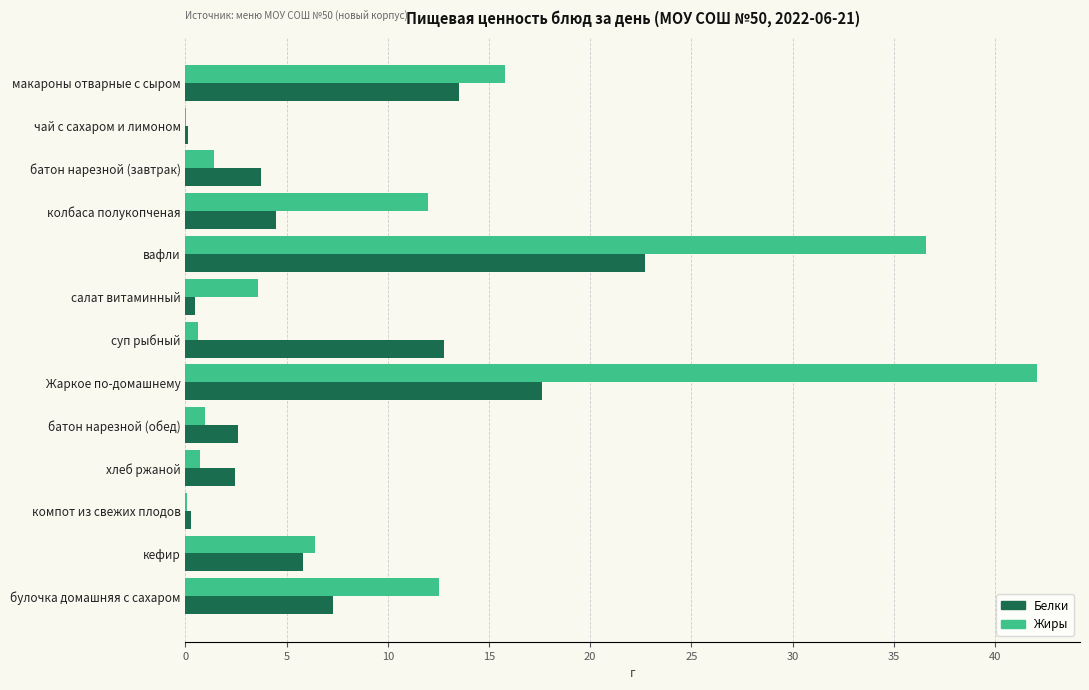

Which series changed the most between колбаса полукопченая and кефир?

Жиры